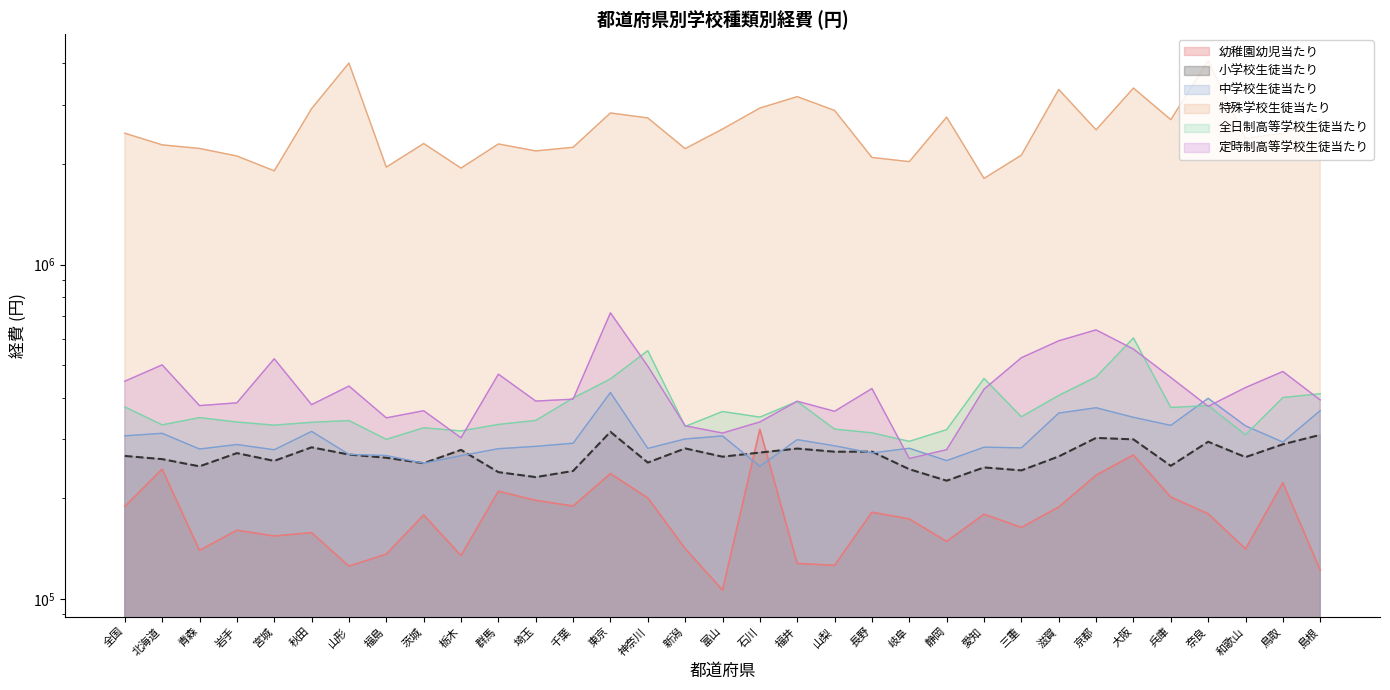

What is the label of the 2nd point from the left?

北海道